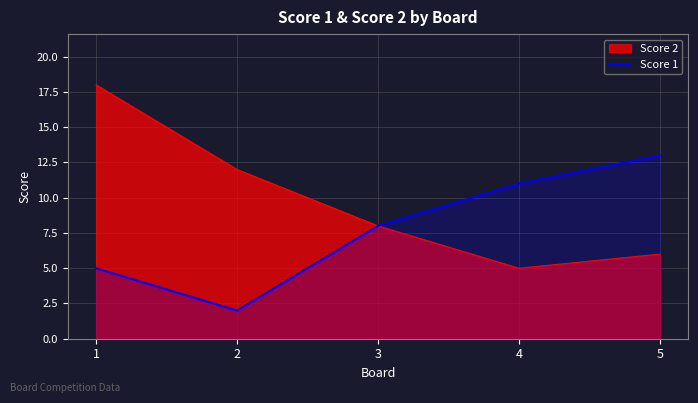

How many points are lower than both their immediate neighbors (excluding endpoints)?

1